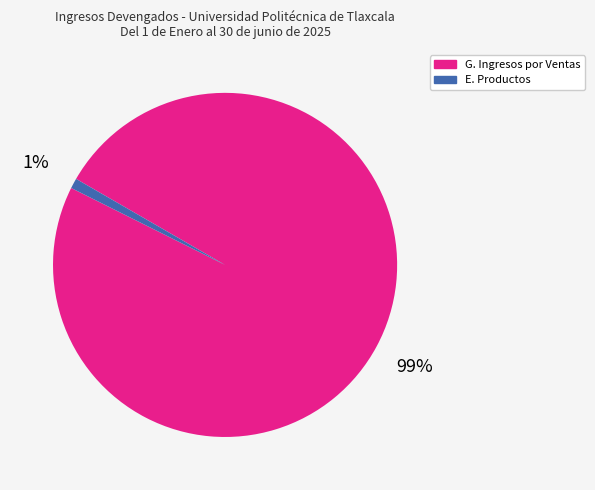

Does any single category account for the majority?

Yes